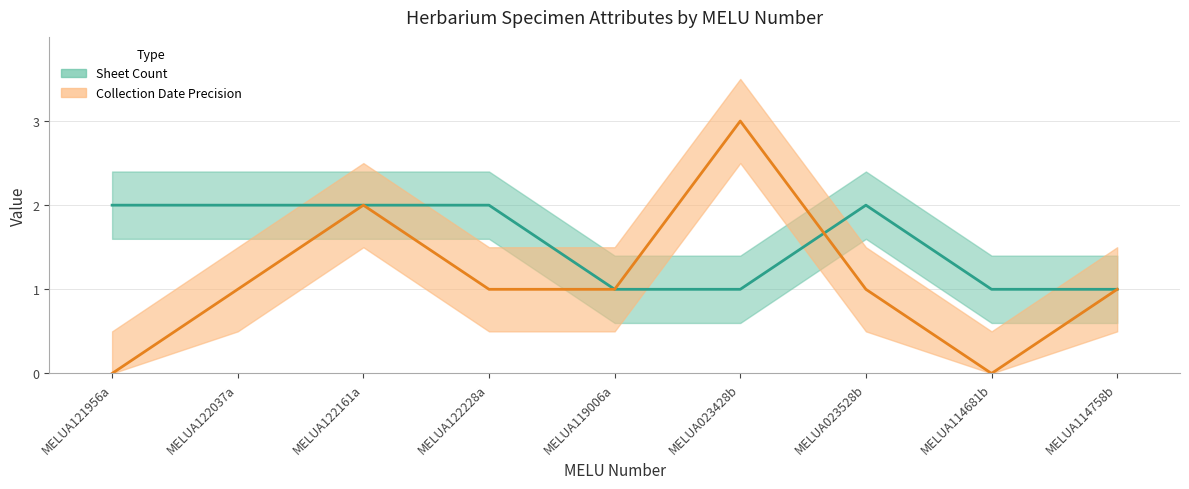

Reading right to left, transcribe all the data shown in this chart.

Collection Date Precision: 1	0	1	3	1	1	2	1	0
Sheet Count: 1	1	2	1	1	2	2	2	2